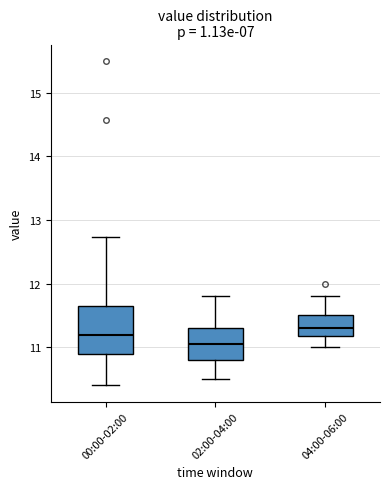

Reading left to right, transcribe this box plot: for each box, give where its median line is, the range the box spans, and where its two whiskers end, as read against the y-axis. The values are not printed on the chart, so give them approximately, as read against the axis.

00:00-02:00: median 11.2, box 10.9 to 11.6, whiskers 10.4 to 12.7
02:00-04:00: median 11.1, box 10.8 to 11.3, whiskers 10.5 to 11.8
04:00-06:00: median 11.3, box 11.2 to 11.5, whiskers 11.0 to 11.8